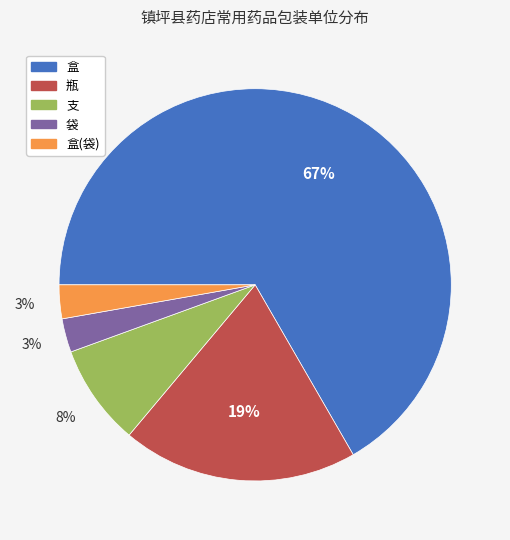

Is there a majority slice in this chart?

Yes